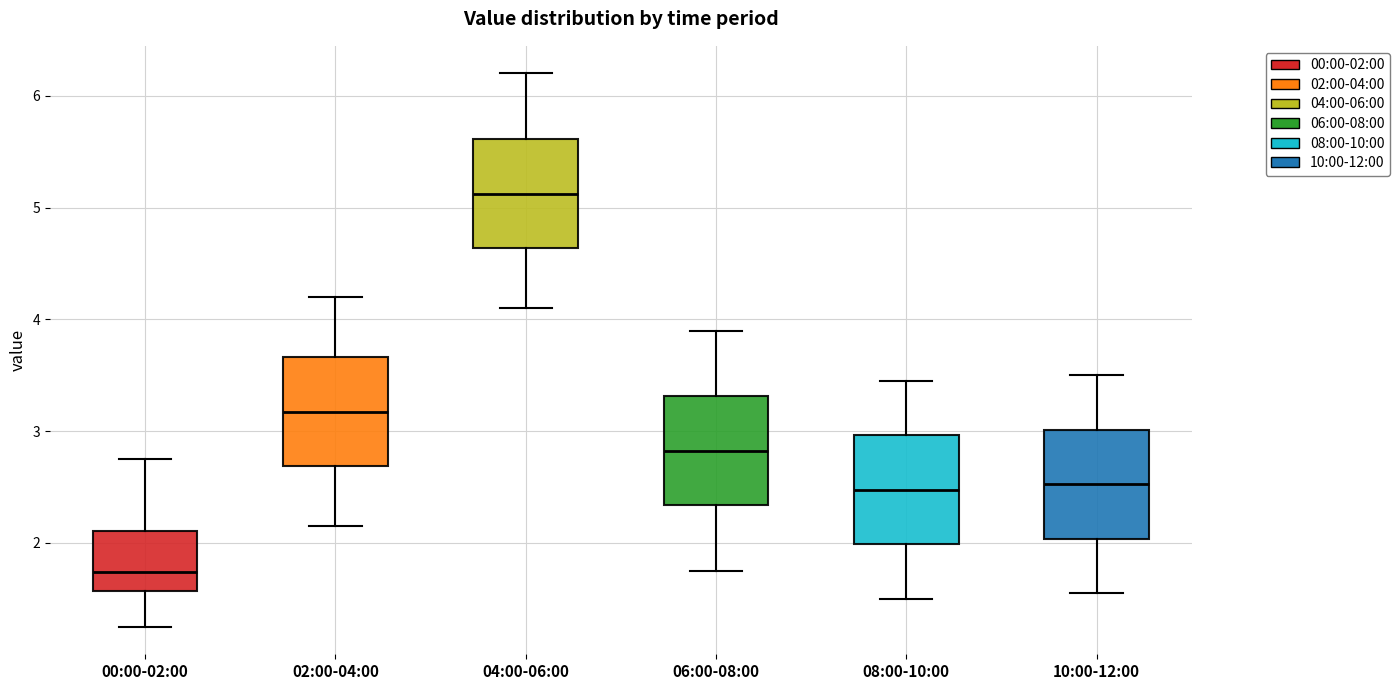

Reading left to right, read every box against the y-axis: the position of its median line, the range the box covers, and the ends of its whiskers. The values are not printed on the chart, so give them approximately, as read against the axis.

00:00-02:00: median 1.7, box 1.6 to 2.1, whiskers 1.3 to 2.8
02:00-04:00: median 3.2, box 2.7 to 3.7, whiskers 2.2 to 4.2
04:00-06:00: median 5.1, box 4.6 to 5.6, whiskers 4.1 to 6.2
06:00-08:00: median 2.8, box 2.3 to 3.3, whiskers 1.8 to 3.9
08:00-10:00: median 2.5, box 2.0 to 3.0, whiskers 1.5 to 3.5
10:00-12:00: median 2.5, box 2.0 to 3.0, whiskers 1.6 to 3.5